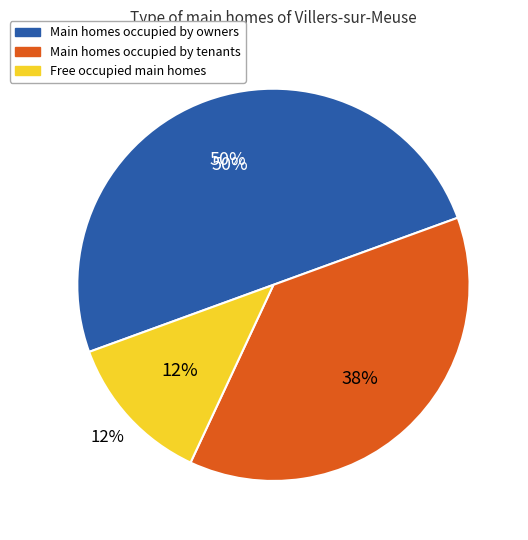

Is it true that 4 is 12% of the pie?

True